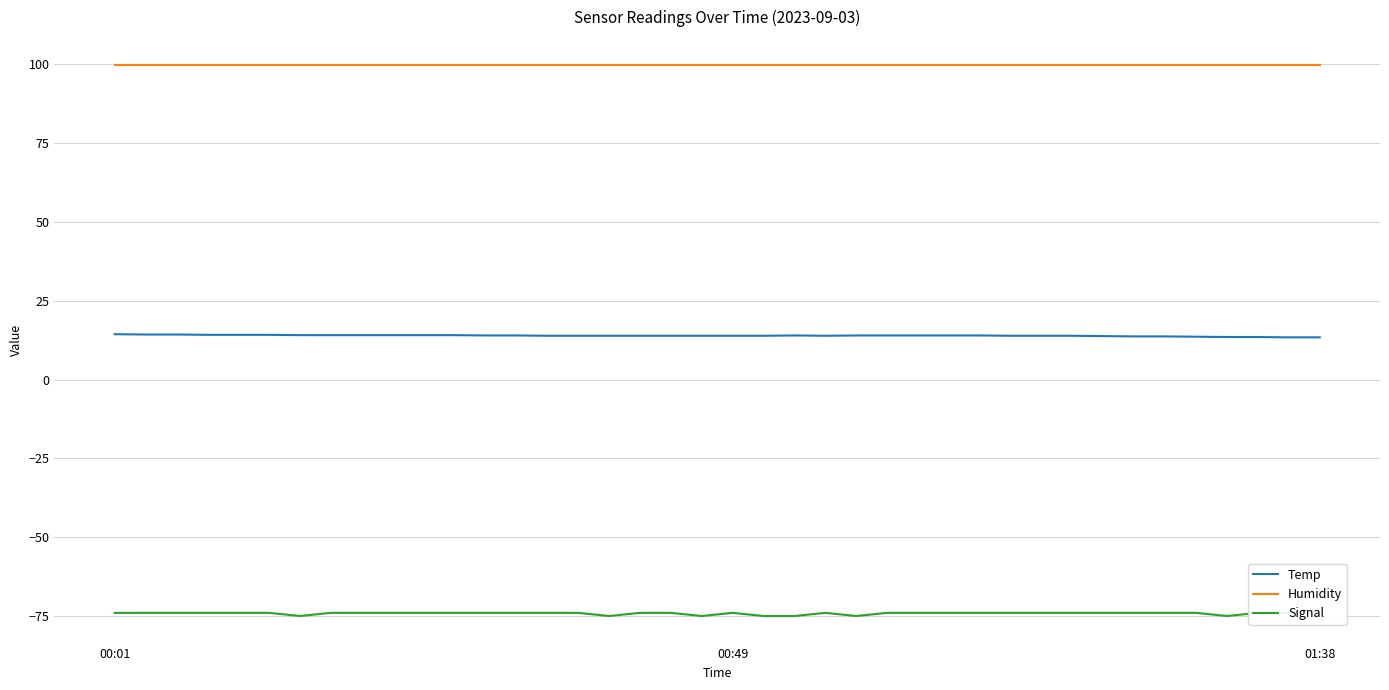

At which label is Signal closest to -74?

00:01